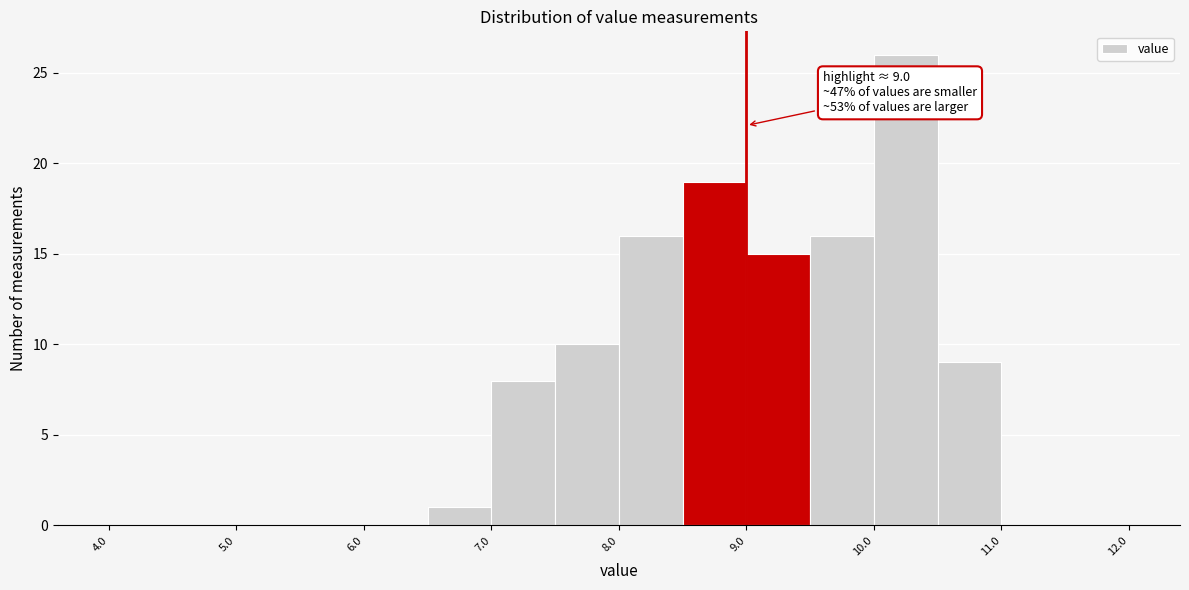

Which range on the x-axis has the tallest bar?

10.0 to 10.5